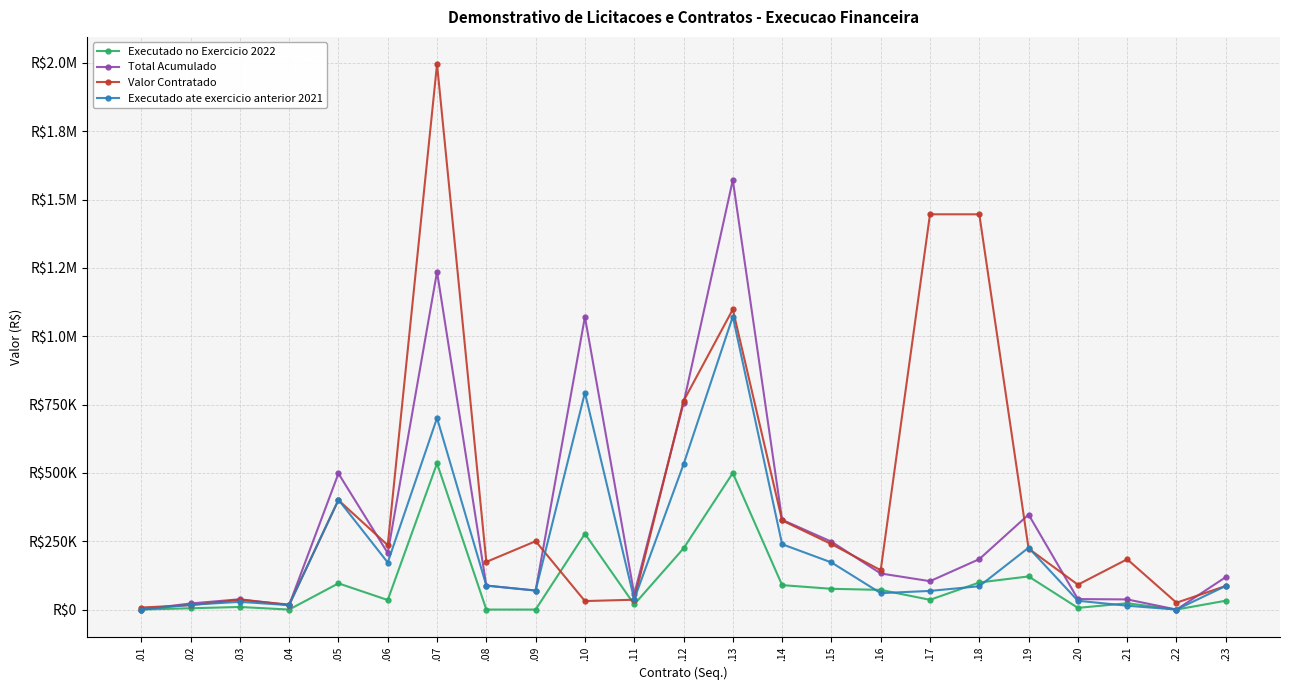

Does the chart have visible grid lines?

Yes